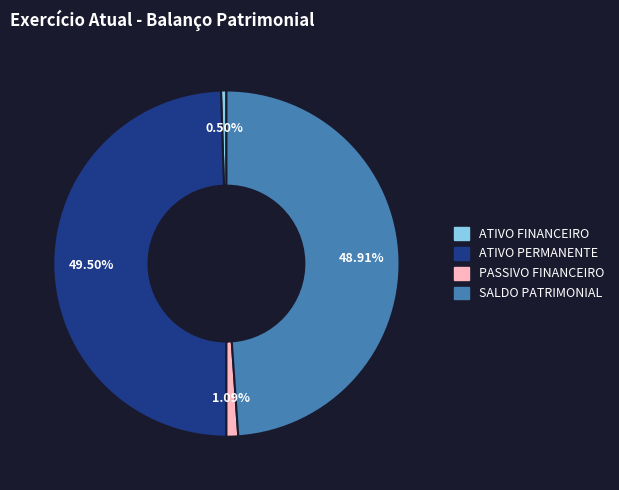

To the nearest percent, what is the difference between the ATIVO FINANCEIRO and SALDO PATRIMONIAL slice percentages?

48%